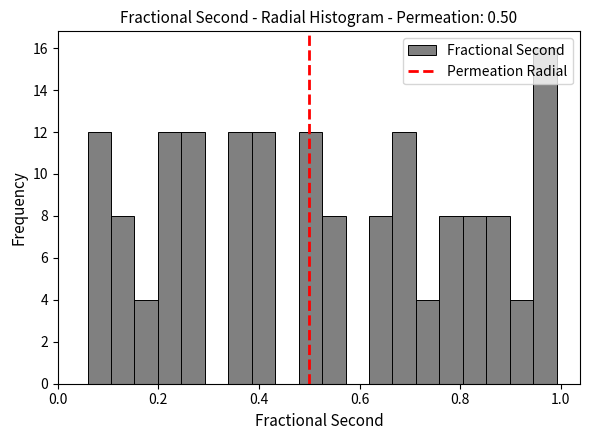

Around what value on the x-axis is the tallest bar? Give the approximate position of its centre, as read against the axis.

0.96